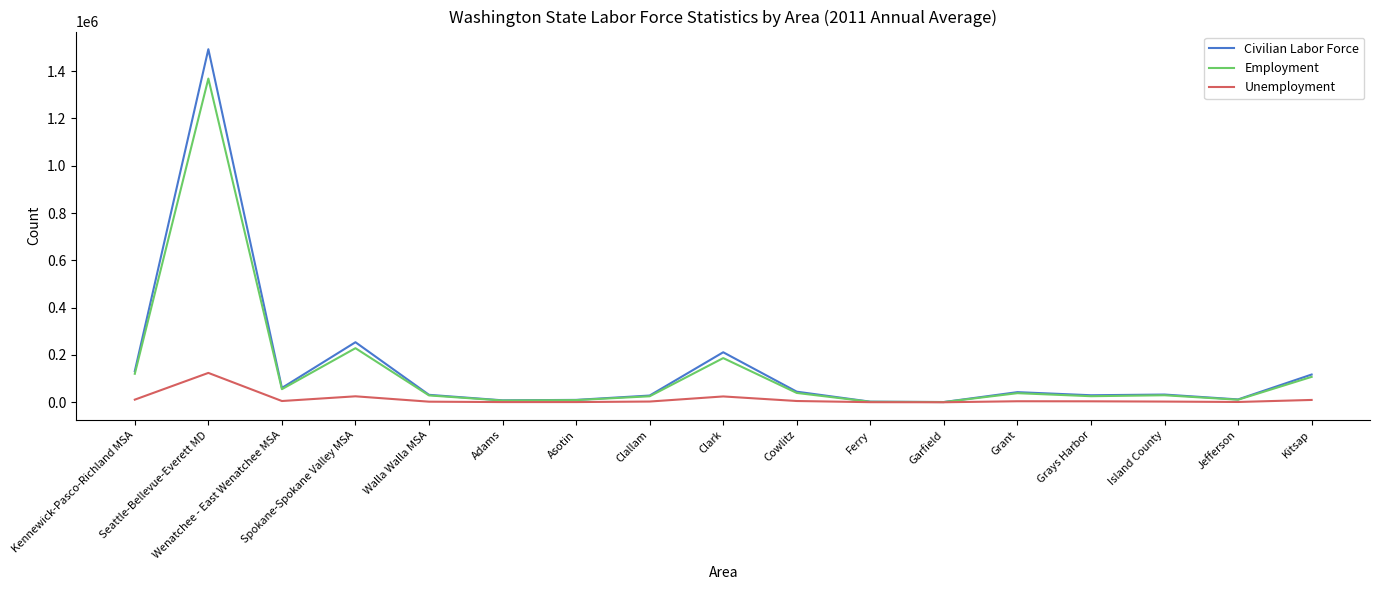

True or false: Employment has a value of 51518 at Spokane-Spokane Valley MSA.

False